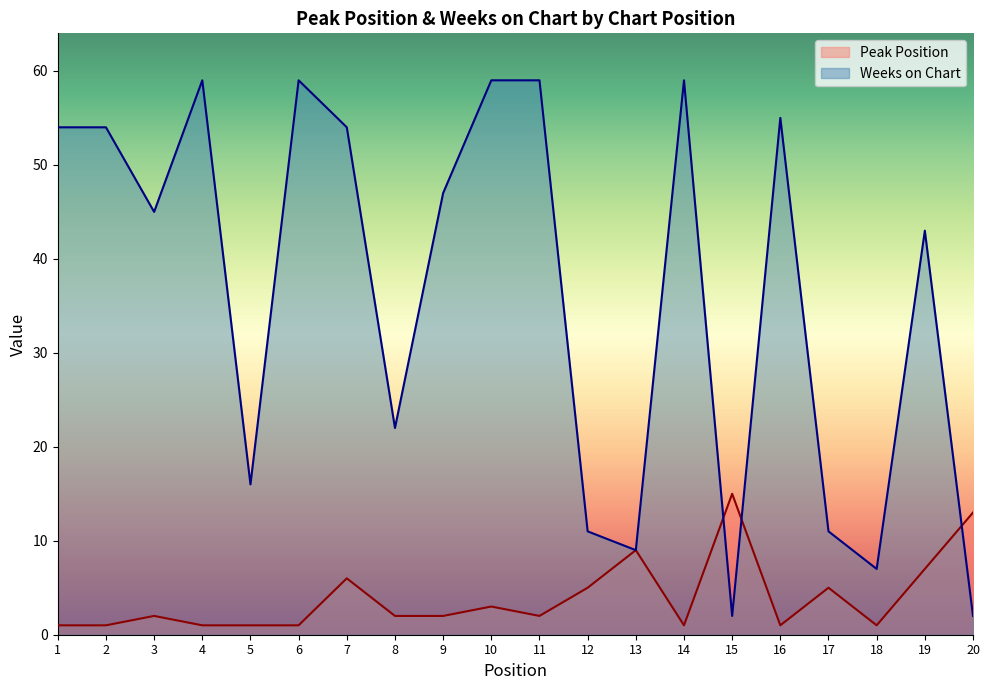

At which category does Weeks on Chart reach its first local valley?

3